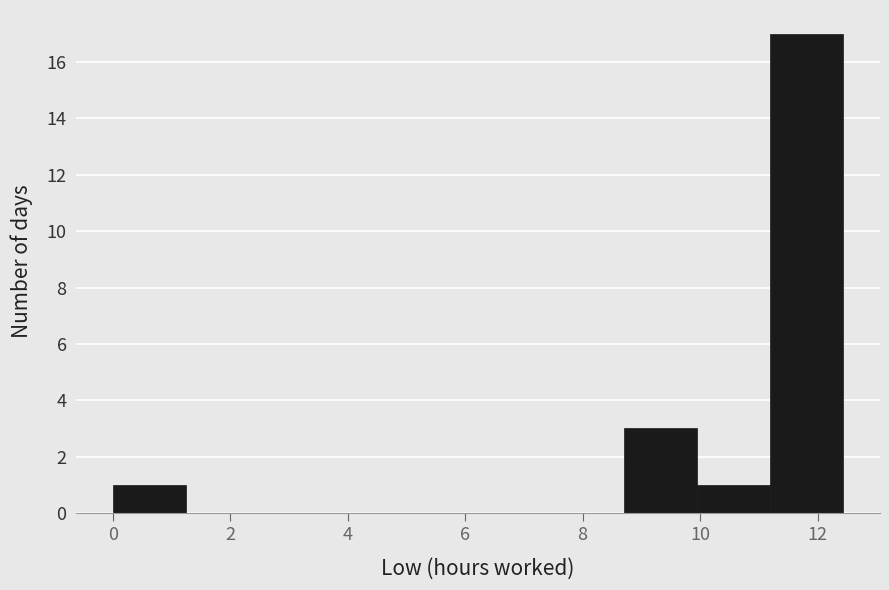

What is the height of the bar covering 8.8 to 10.0 on the x-axis? Neither the bar edges nor the heights are printed on the chart, so give them approximately, as read against the axes.

3